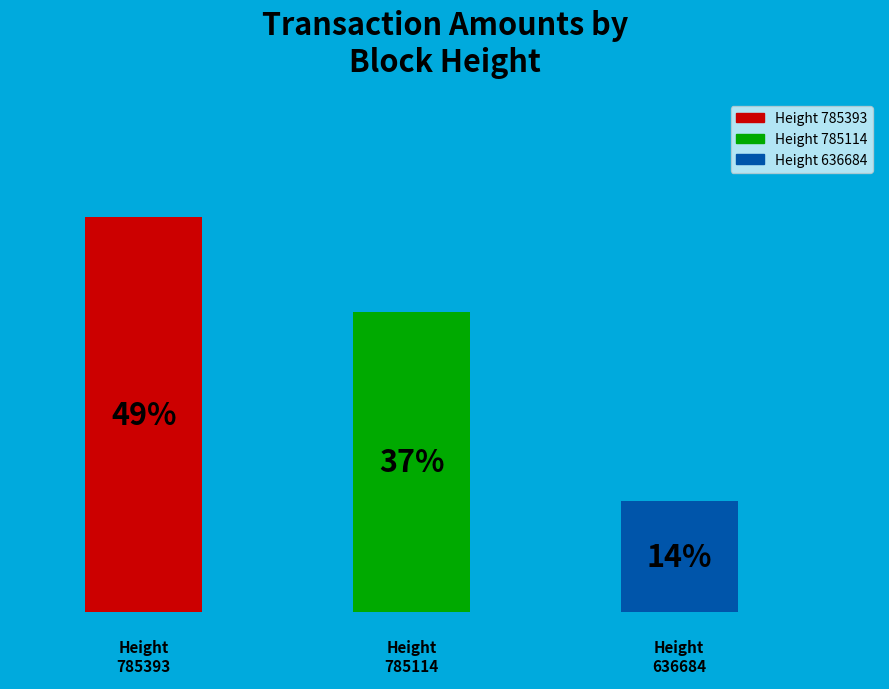

What is the smallest slice in the pie chart?

636684